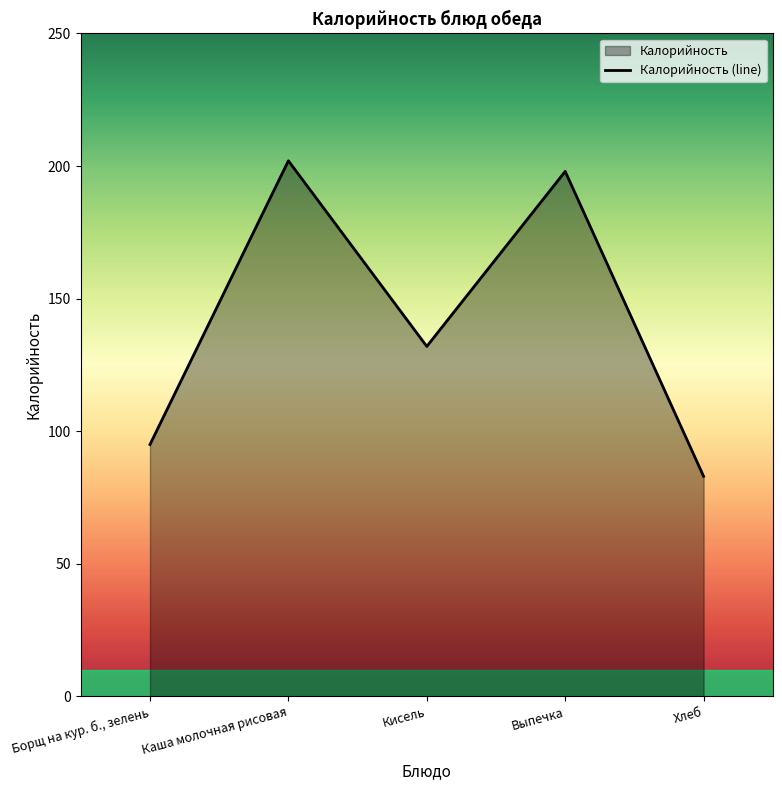

List the labels in order of value, largest first.

Каша молочная рисовая, Выпечка, Кисель, Борщ на кур. б., зелень, Хлеб